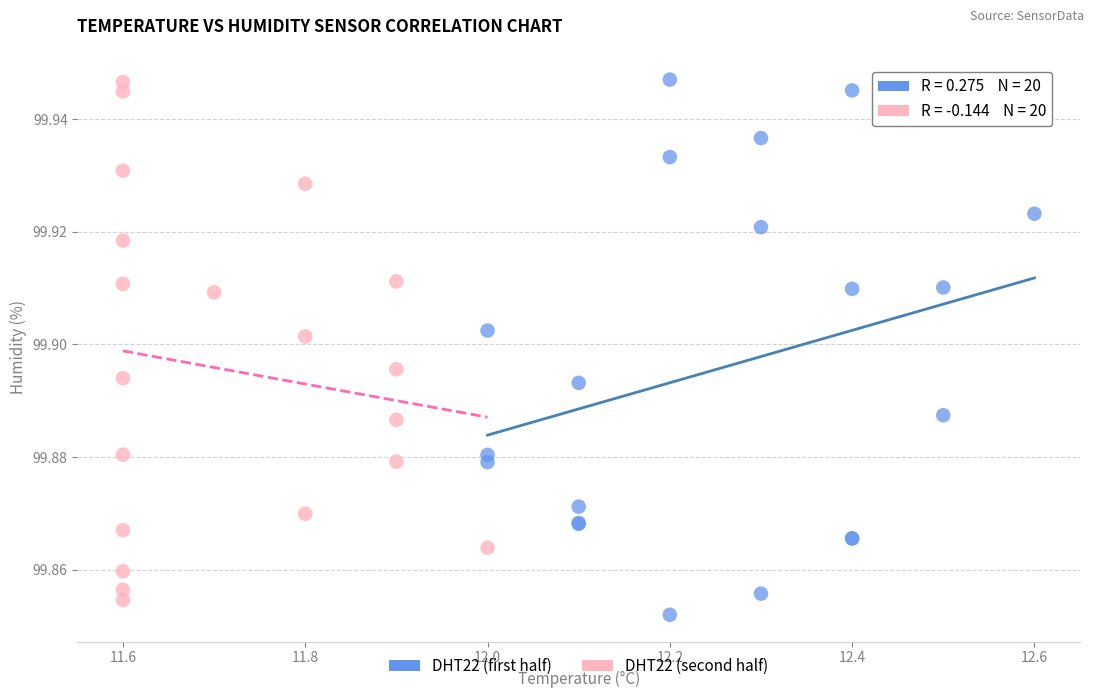

What are all the series names shown in the legend?

DHT22 (first half), DHT22 (second half)